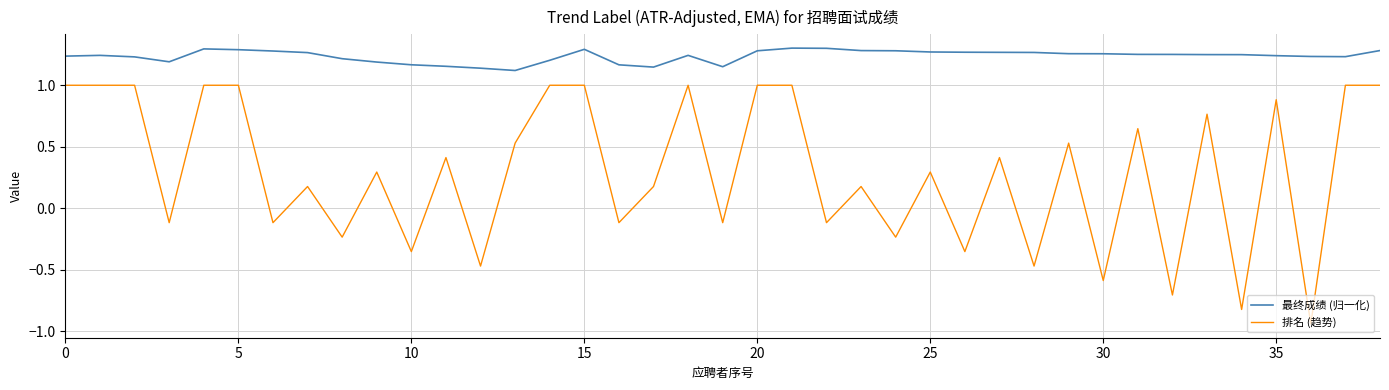

True or false: 排名 (趋势) and 最终成绩 (归一化) intersect in this chart.

False